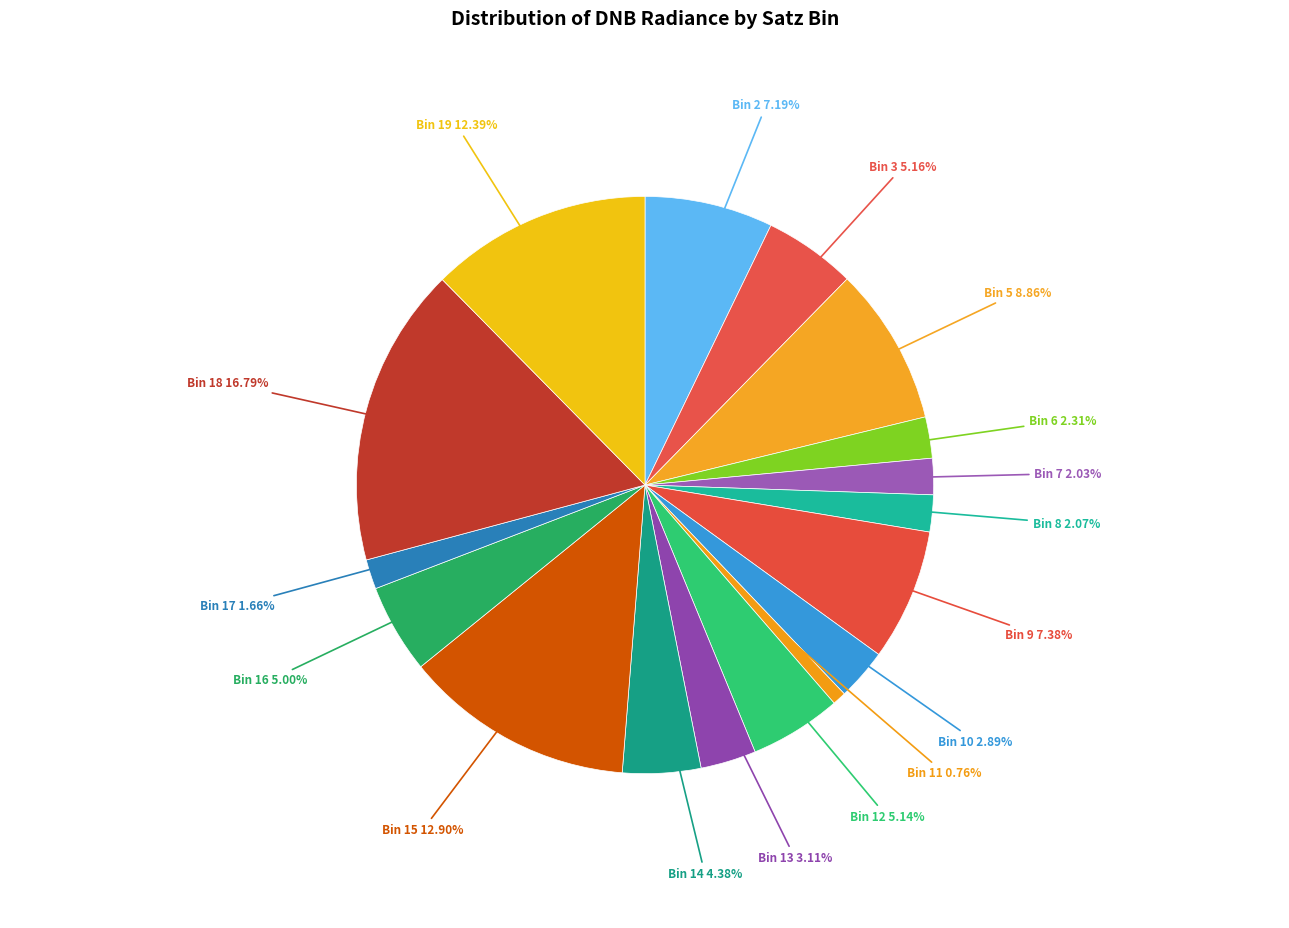

How many slices are in this pie chart?

17